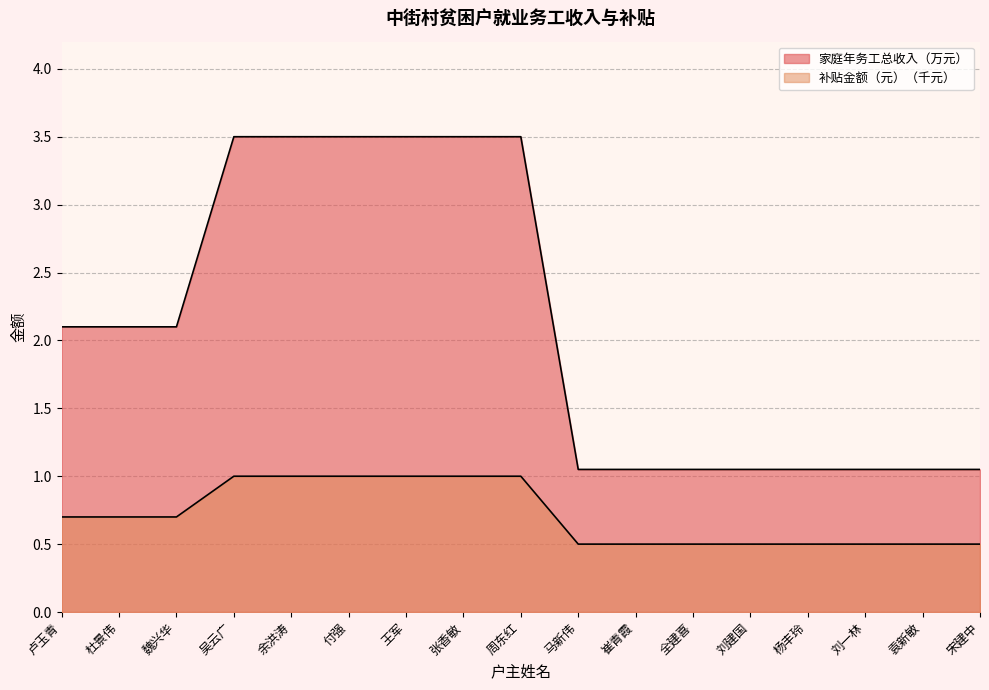

What position from the left is 付强?

6